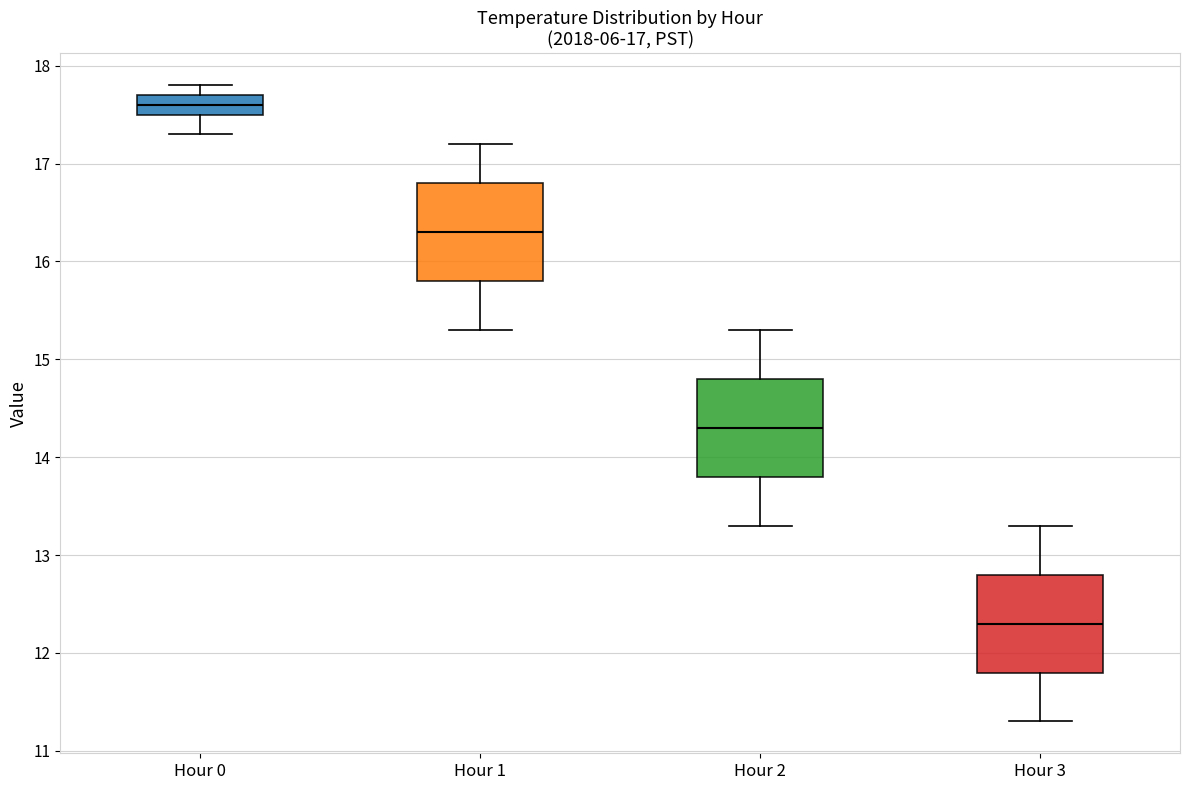

Which box's median line is the lowest?

Hour 3